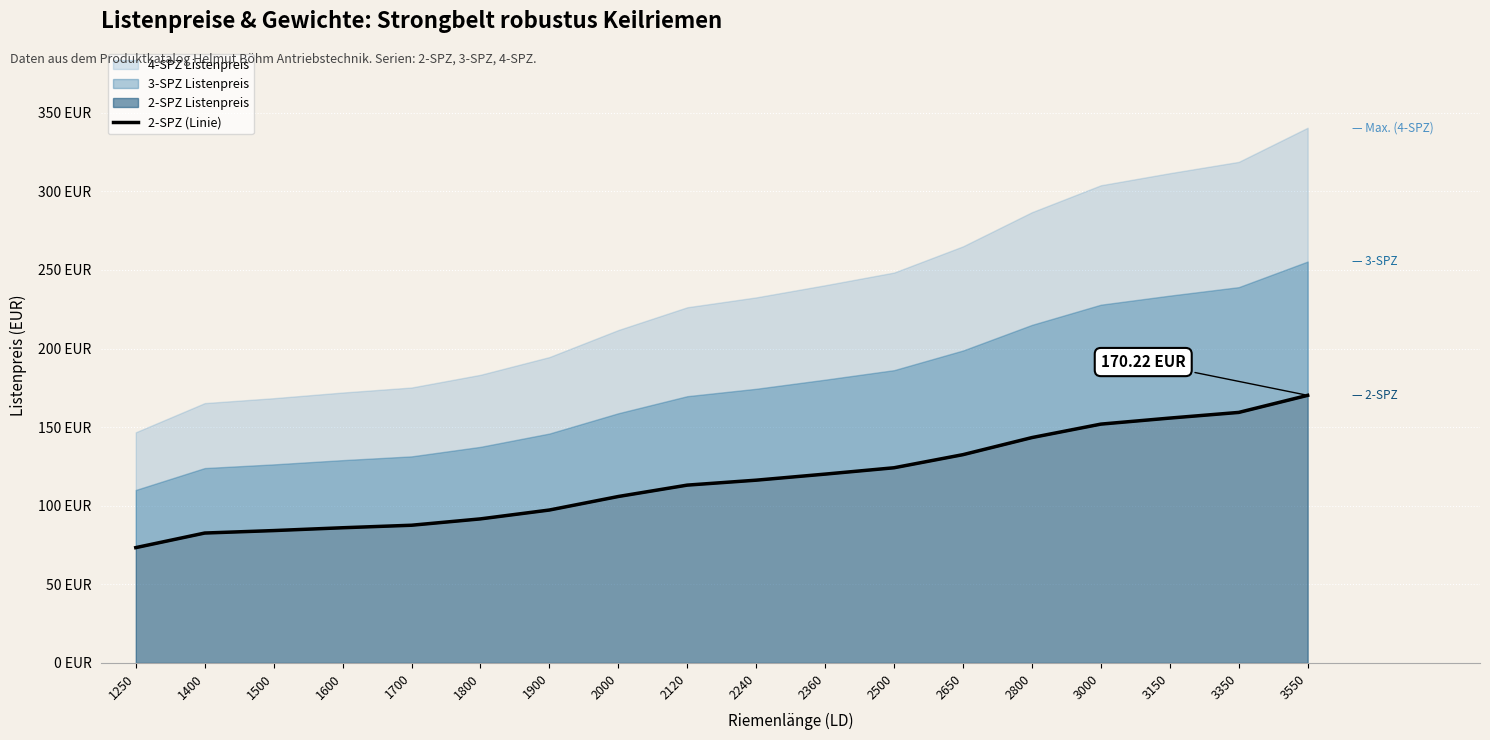

How many categories are shown in the chart?

18